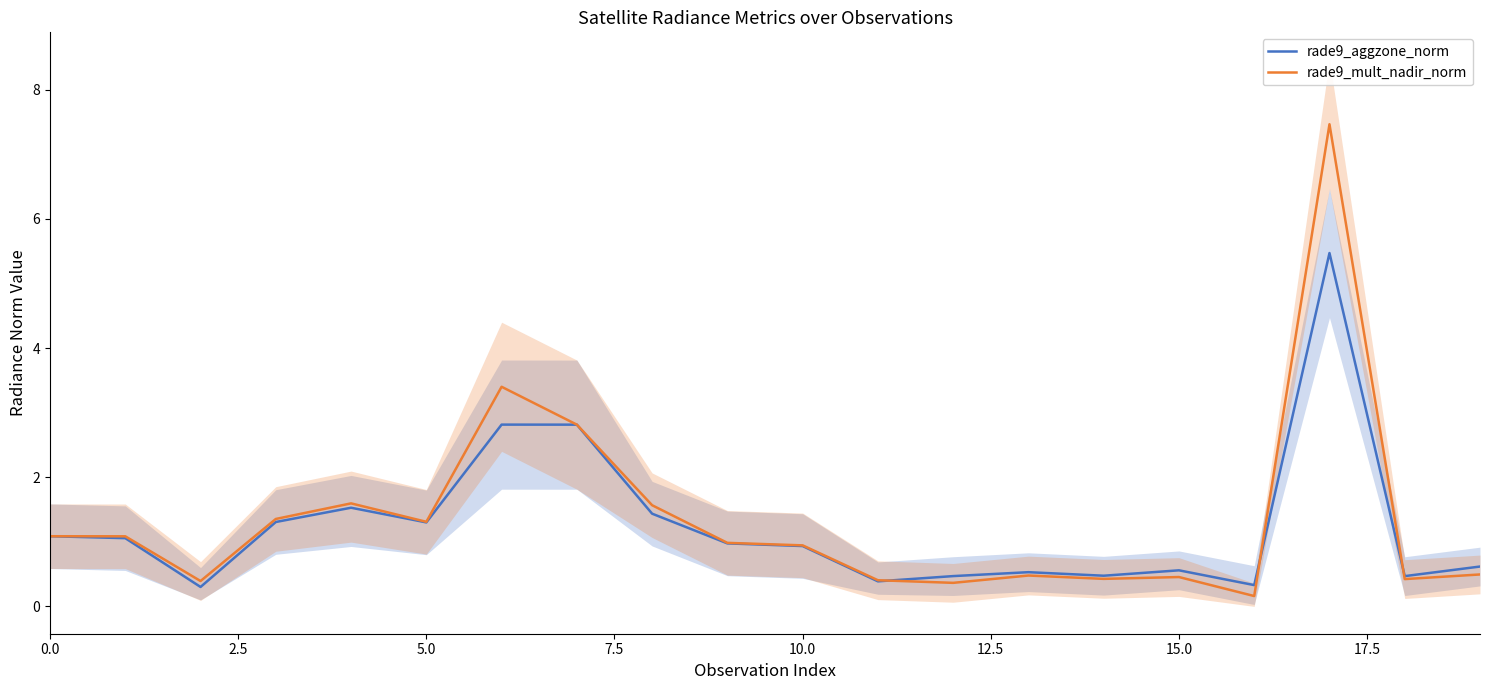

True or false: rade9_aggzone_norm has more than 2 interior local peaks.

True